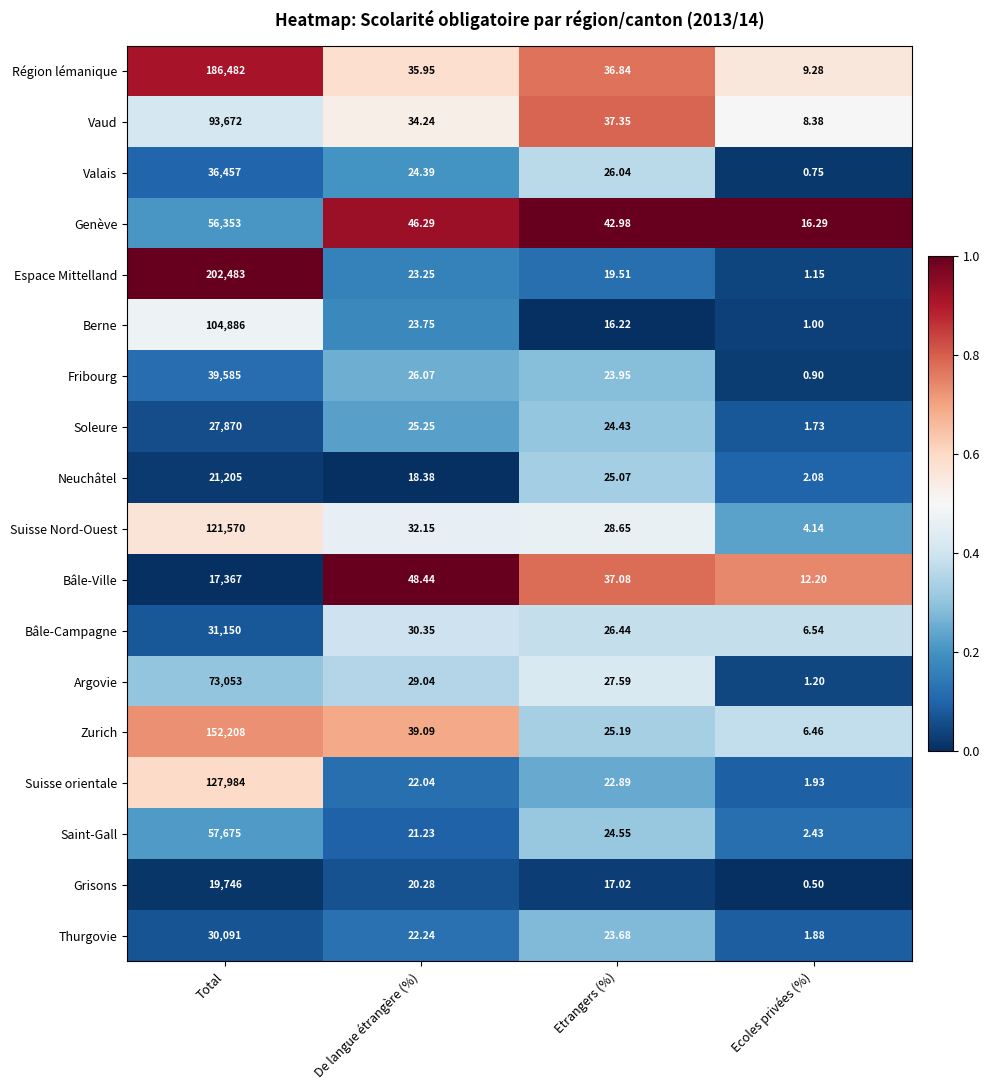

Which label corresponds to the largest value in the chart?

Total